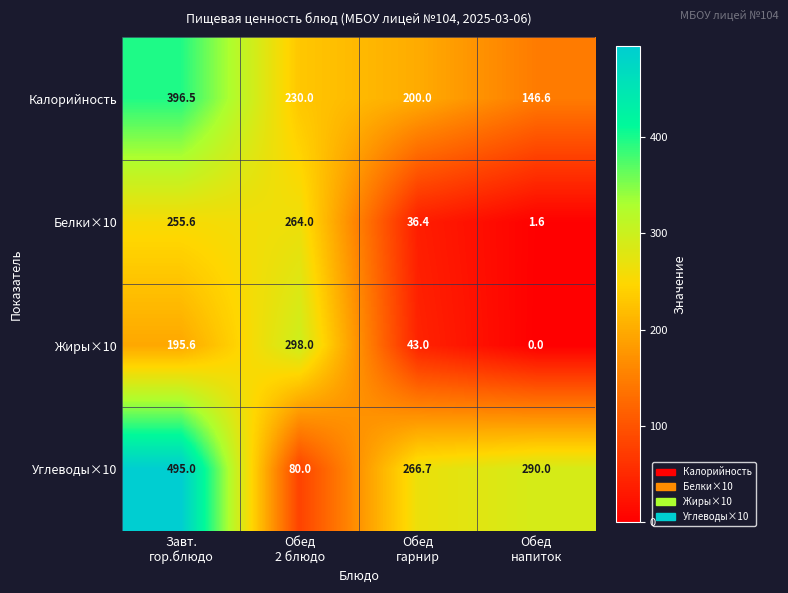

What is the average value of the Калорийность series?

243.3